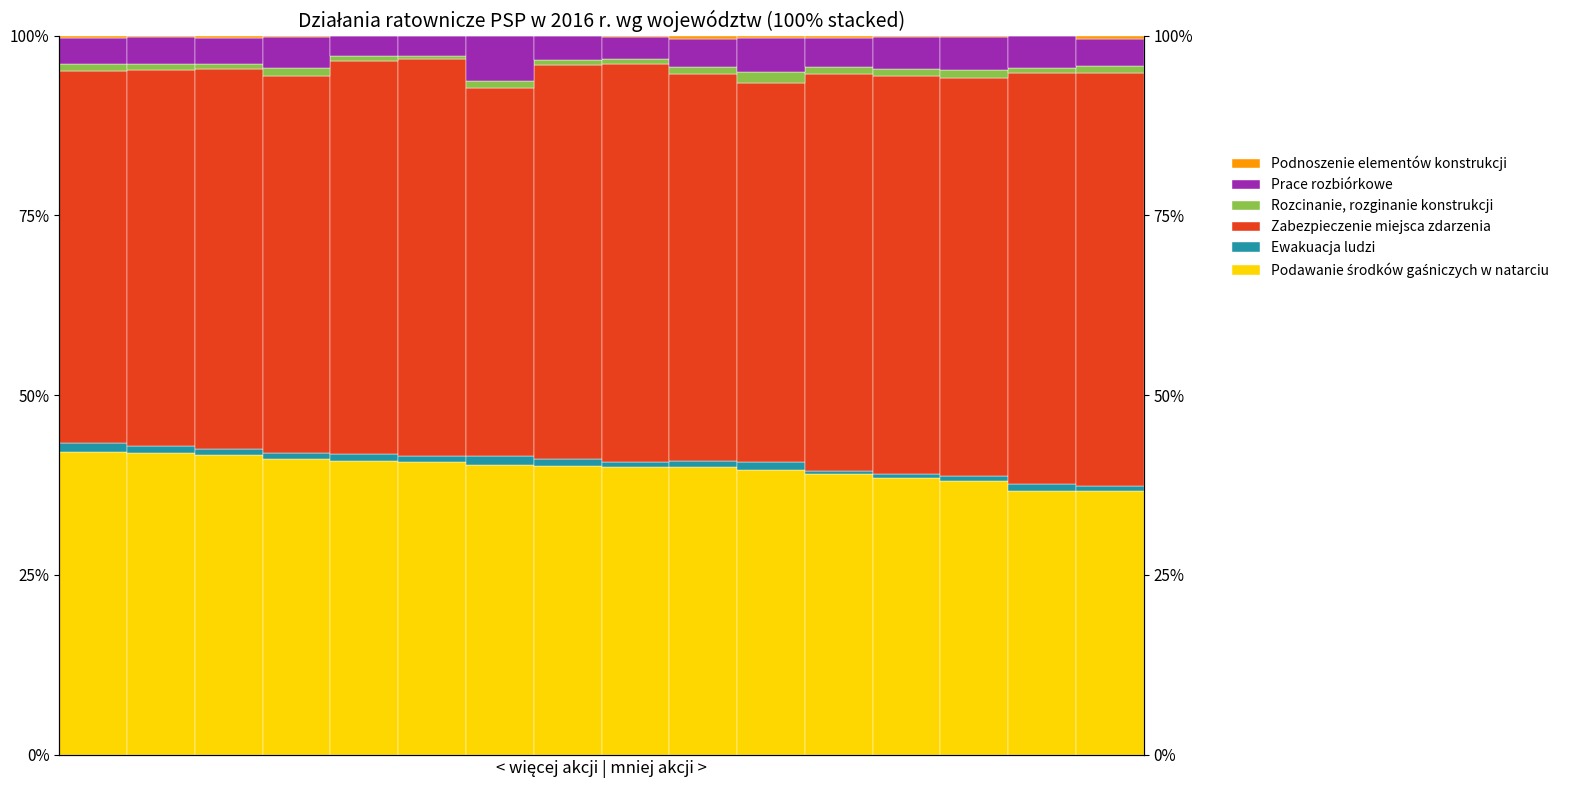

At 2, list the series in order from largest to smallest.

Zabezpieczenie miejsca zdarzenia, Podawanie środków gaśniczych w natarciu, Prace rozbiórkowe, Ewakuacja ludzi, Rozcinanie, rozginanie konstrukcji, Podnoszenie elementów konstrukcji